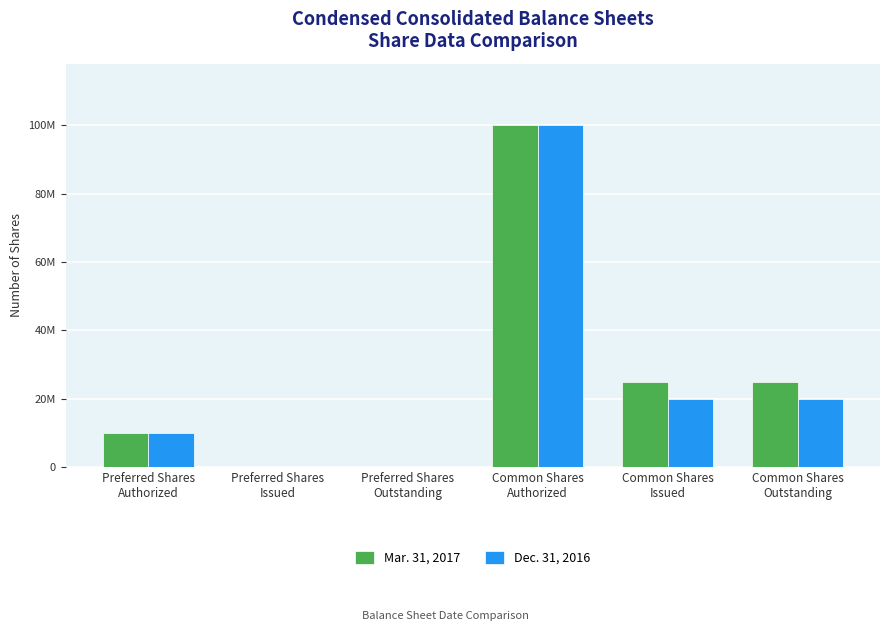

Is the value of Mar. 31, 2017 at Common Shares
Authorized greater than the value of Dec. 31, 2016 at Common Shares
Outstanding?

Yes